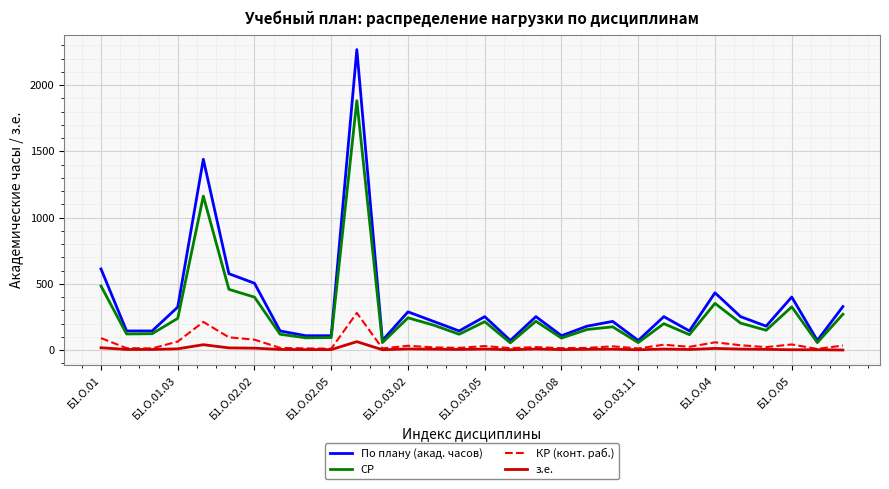

What is the difference between the maximum and second lowest values in the По плану (акад. часов) series?

2196